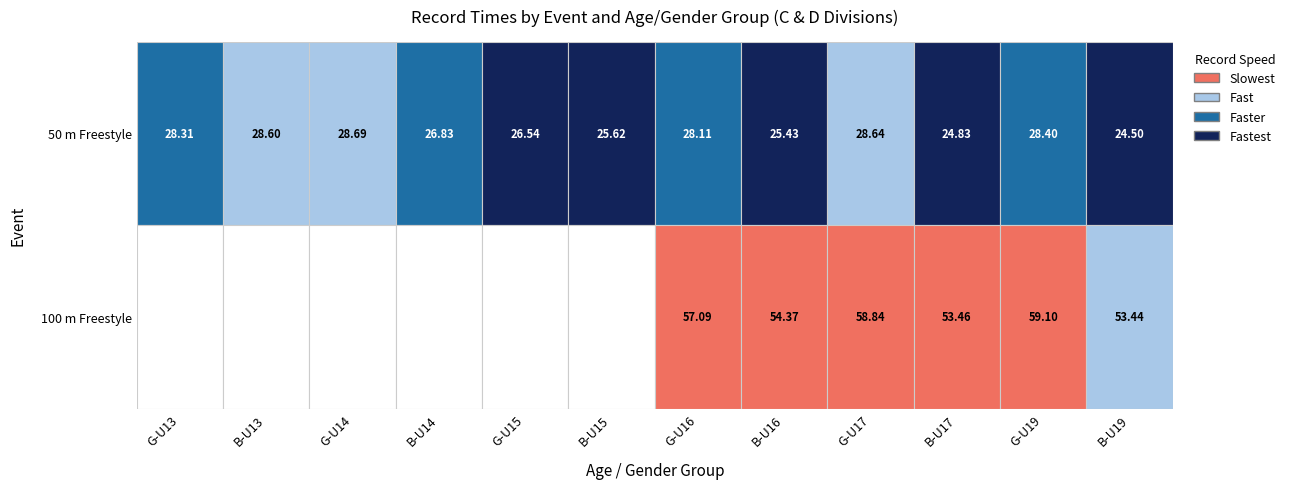

Count the number of data series in this chart.

2